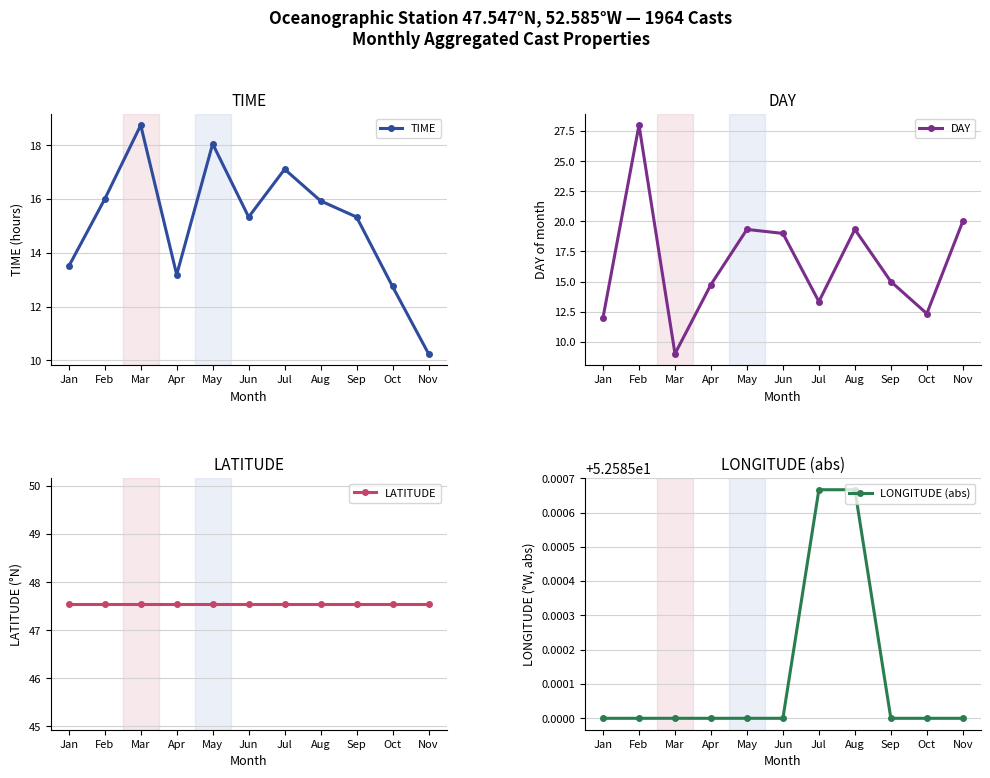

Is the value of LATITUDE at Jan greater than the value of TIME at Mar?

Yes